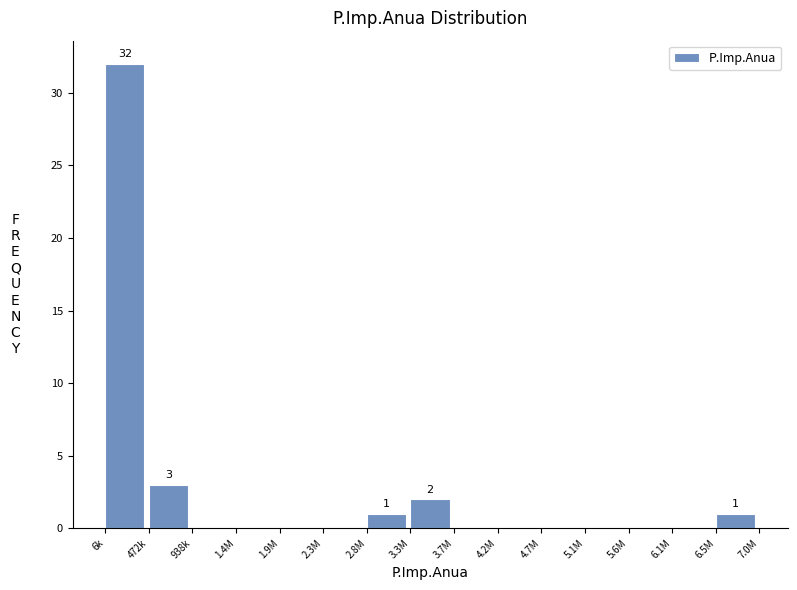

Reading left to right, list all the values displayed in this chart.

6k=32	472k=3	938k=0	1.4M=0	1.9M=0	2.3M=0	2.8M=1	3.3M=2	3.7M=0	4.2M=0	4.7M=0	5.1M=0	5.6M=0	6.1M=0	6.5M=1